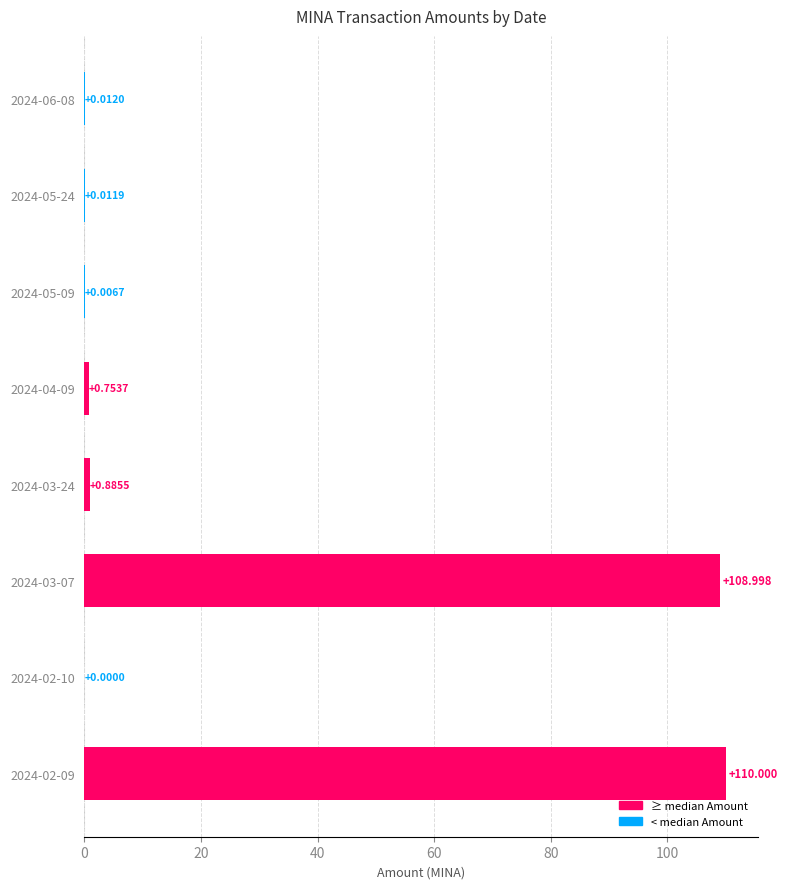

How many values exceed 0?

7